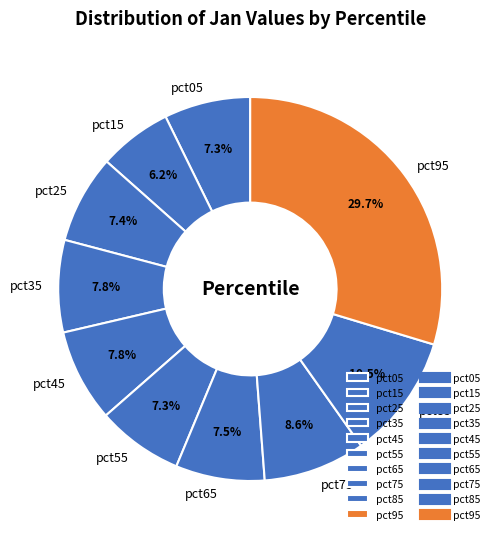

What percentage is NOT represented by pct35?

92.2%